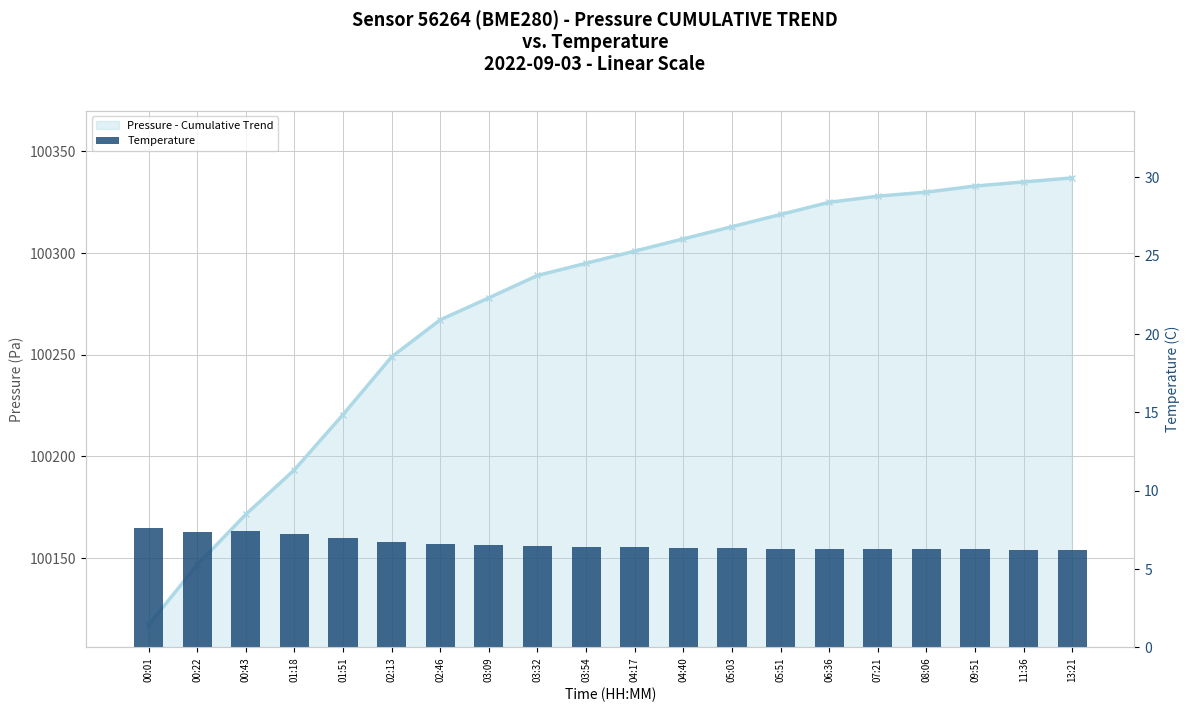

What position from the left is 09:51?

18